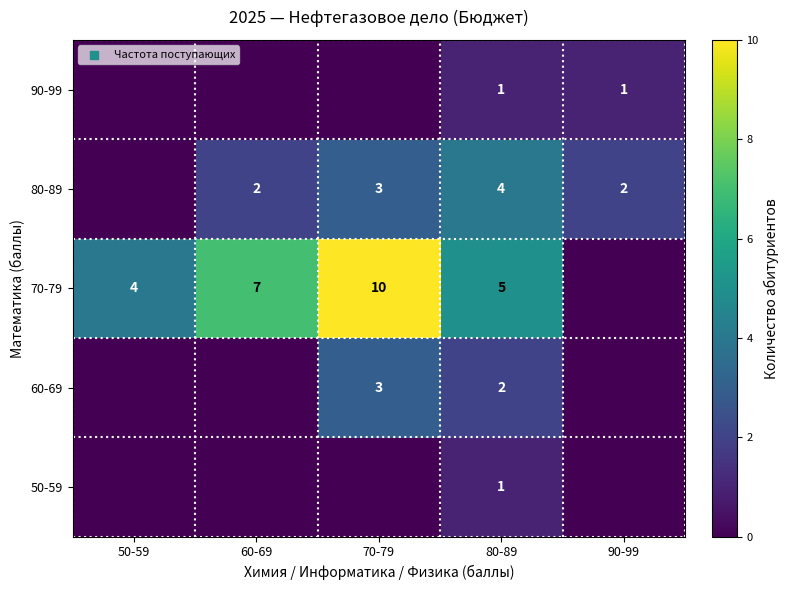

Which has a higher value, 70-79 or 60-69?

70-79